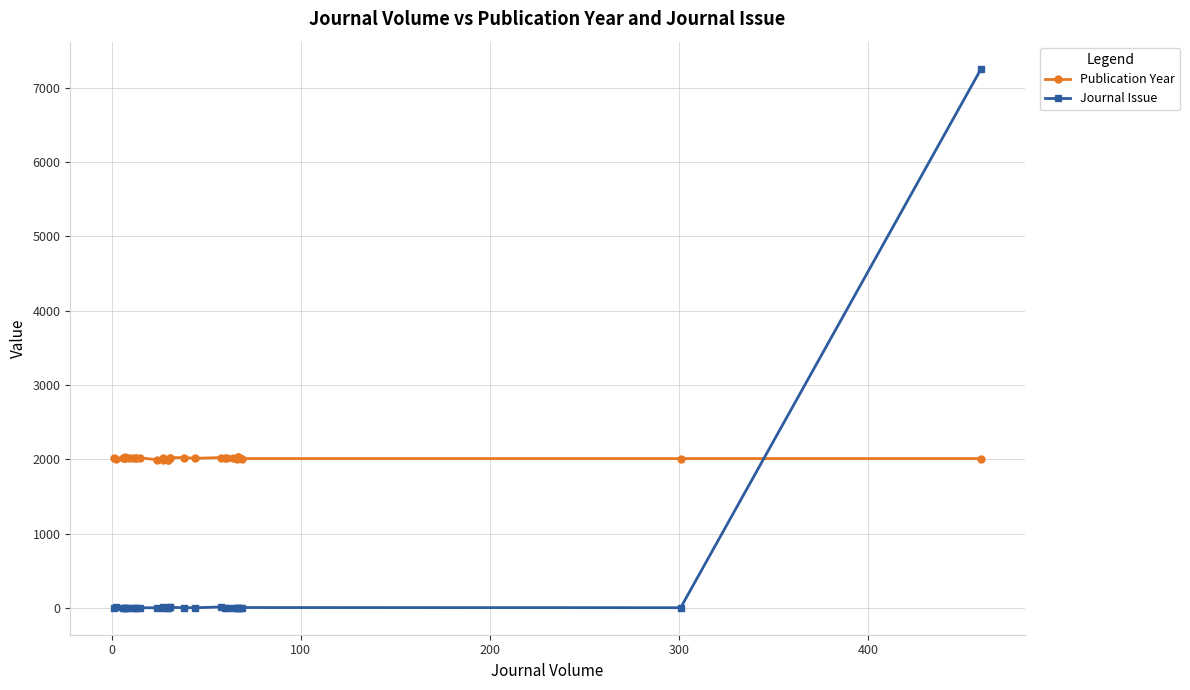

Is this an area chart (filled region under the line)?

No